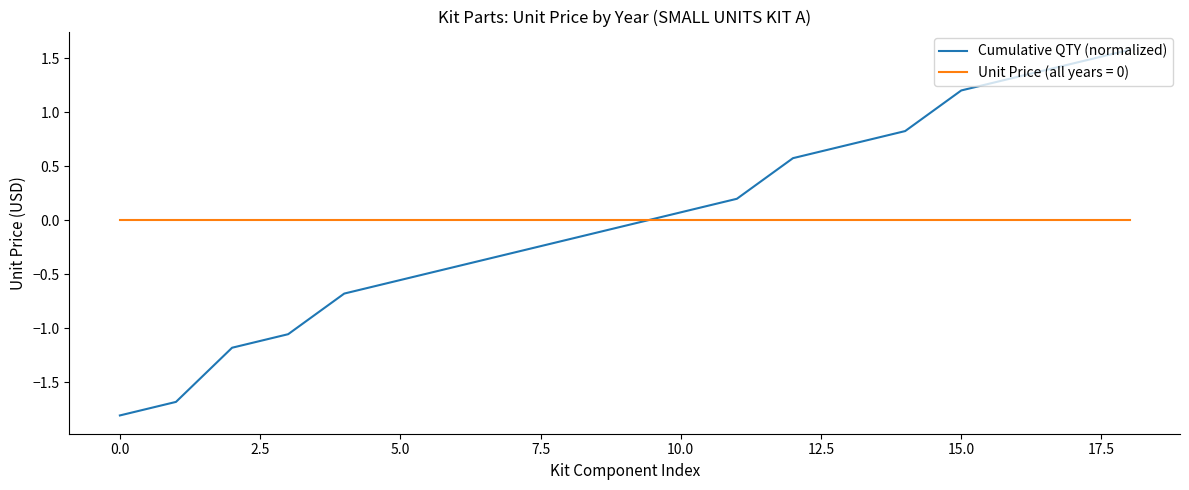

Does the chart display data point markers on the line(s)?

No